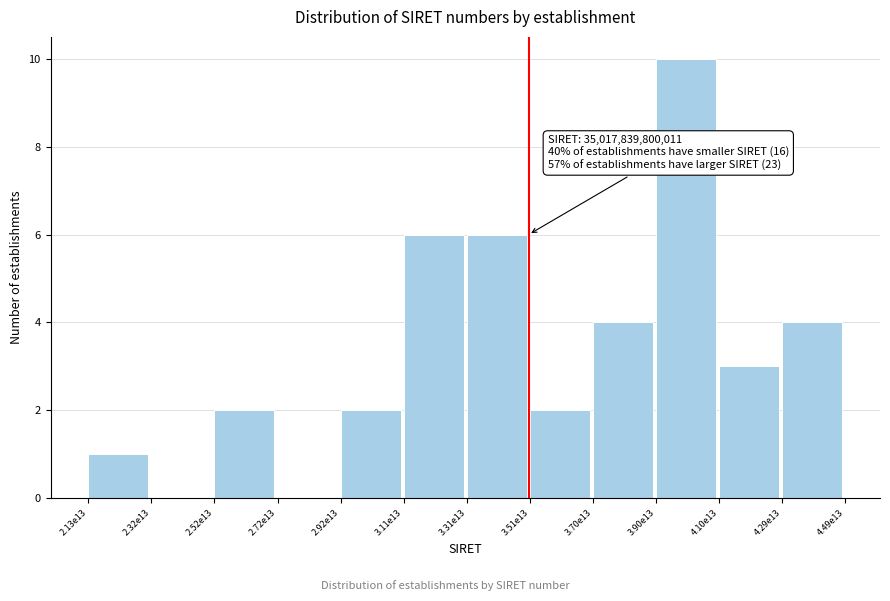

Reading left to right, what are all the values shown in this chart?

2.13e13=1	2.32e13=0	2.52e13=2	2.72e13=0	2.92e13=2	3.11e13=6	3.31e13=6	3.51e13=2	3.70e13=4	3.90e13=10	4.10e13=3	4.29e13=4